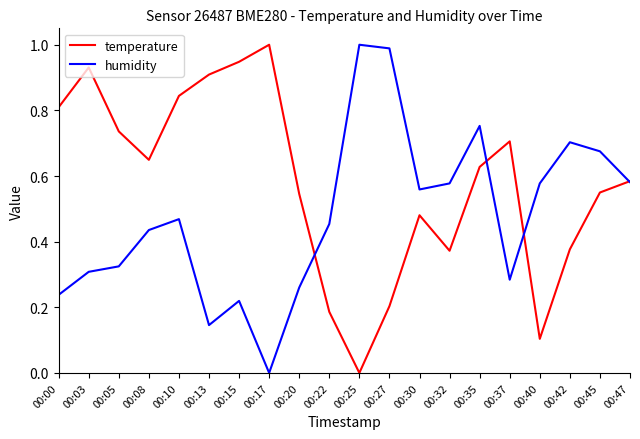

Rank the series by their average value, from highest to lowest.

temperature, humidity